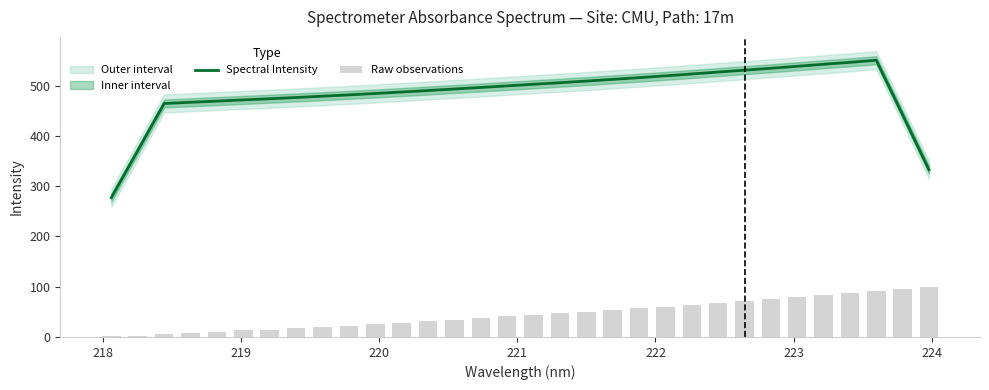

Which series has the widest spread of values?

Spectral Intensity